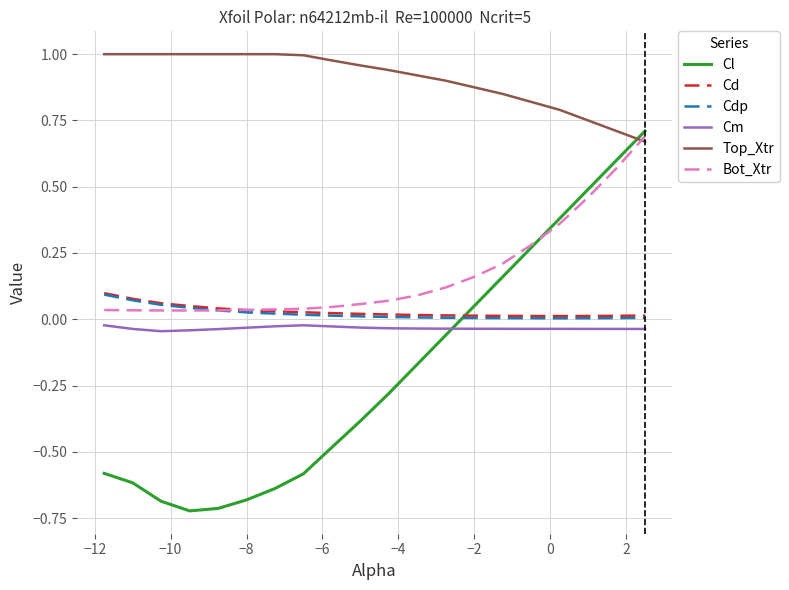

Which series has the largest range (max minus min)?

Cl